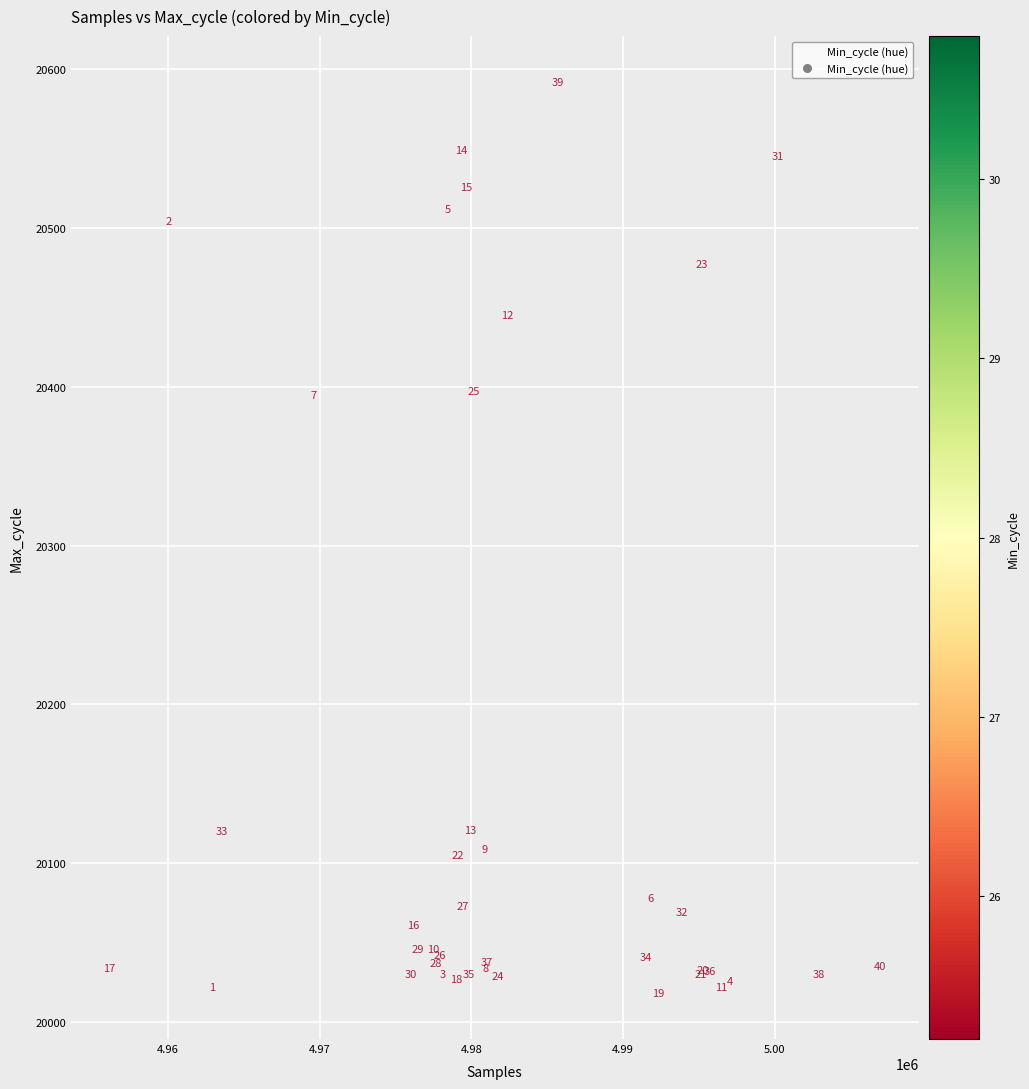

What Y value in the scatter plot is closest to 20305?

20395